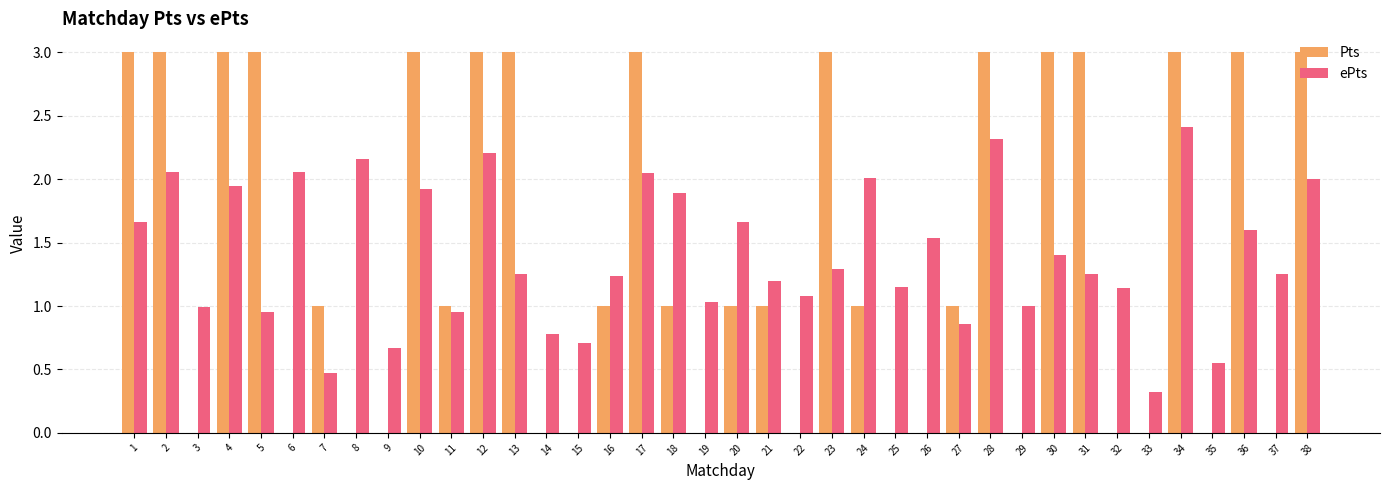

The value of Pts at 20 is 1.0. True or false?

True